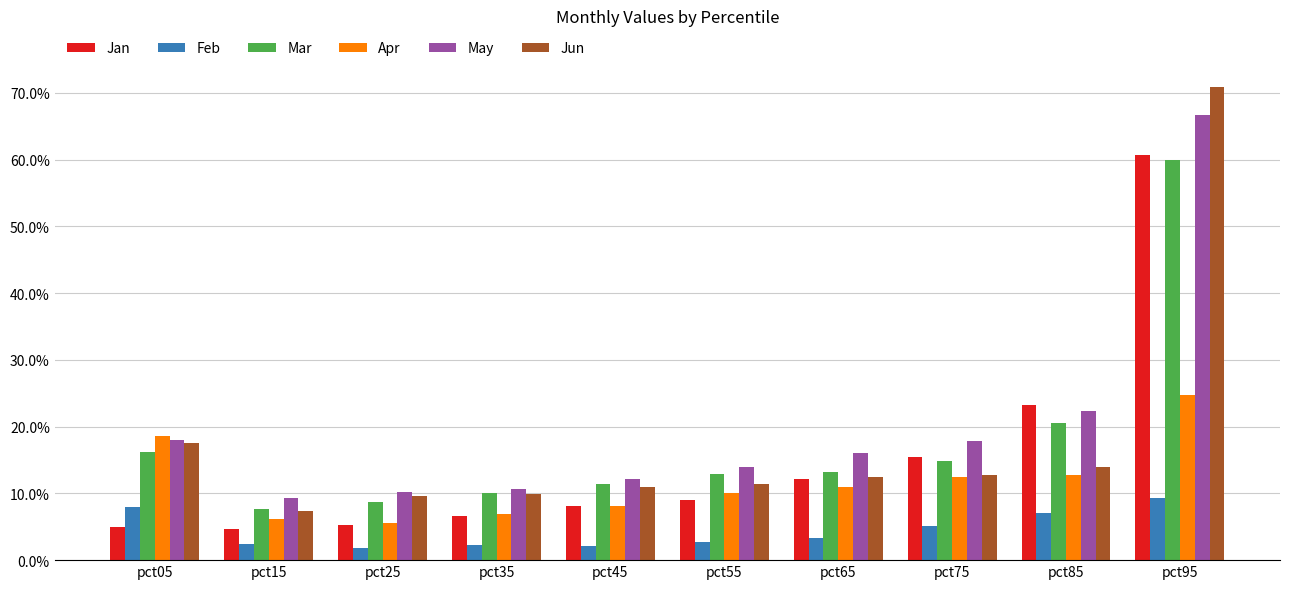

How many data points in May are less than 16?

5